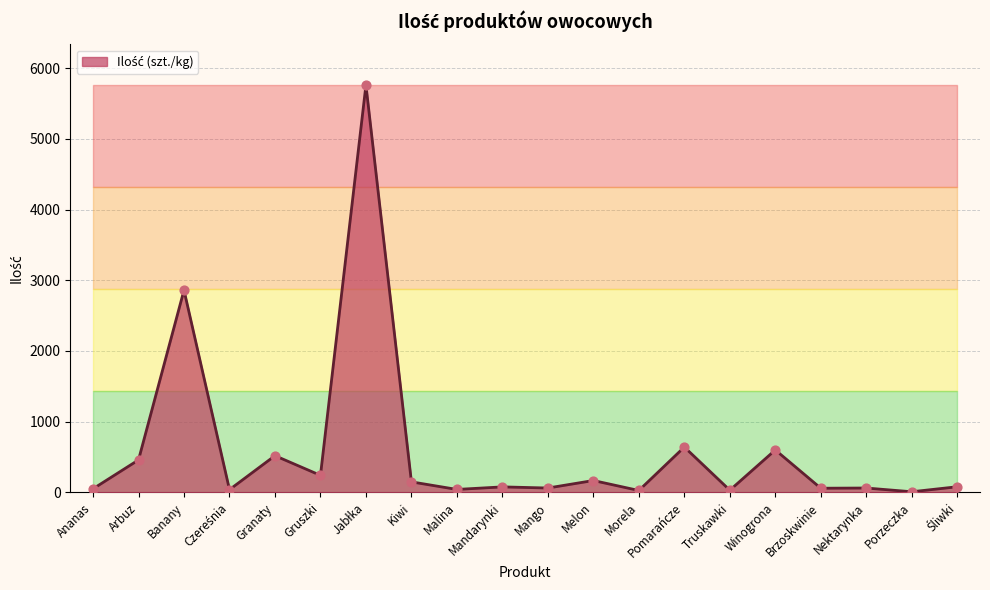

Between Melon and Mango, which is larger?

Melon